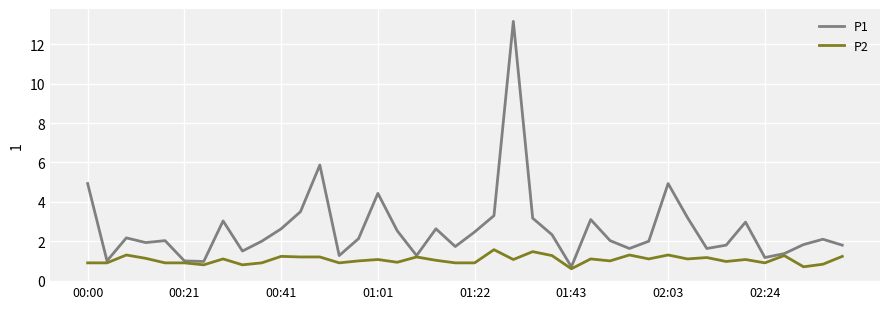

What is the smallest value displayed?

0.6